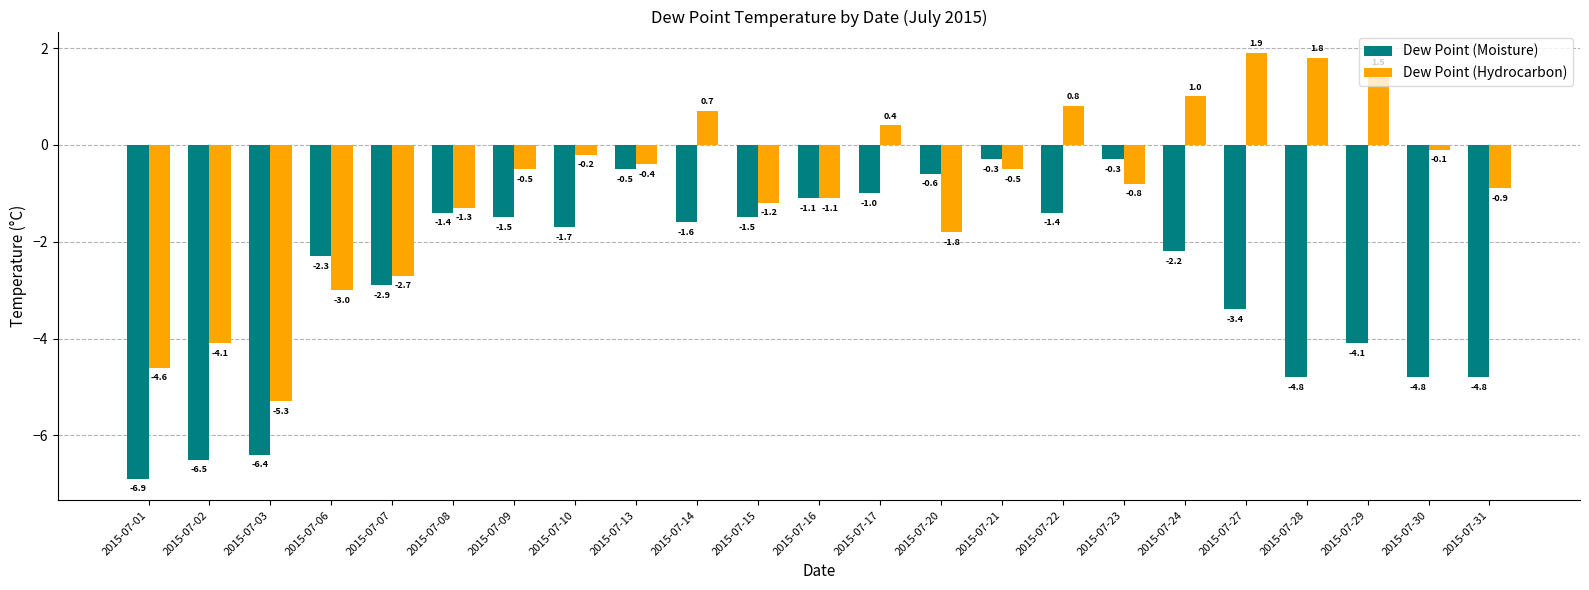

The value of Dew Point (Moisture) at 2015-07-30 is -4.8. True or false?

True